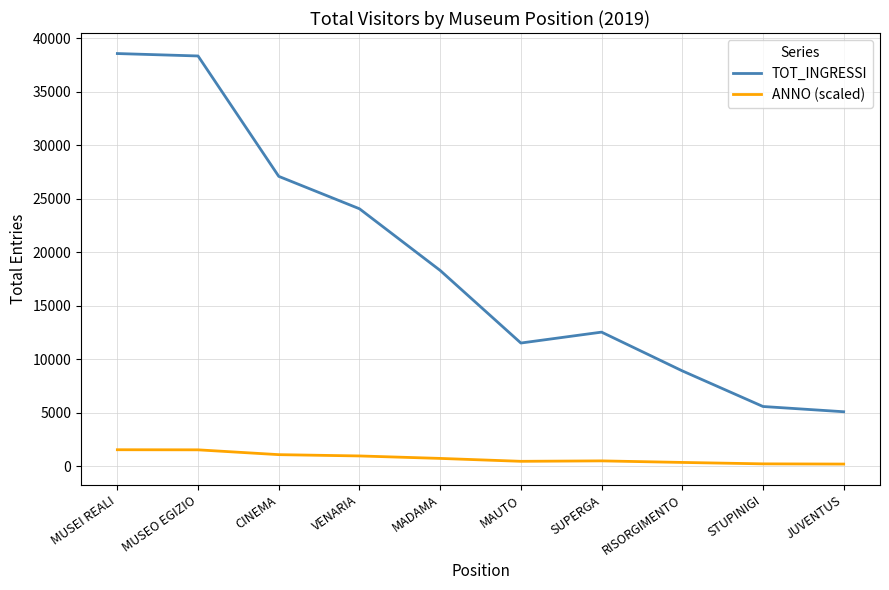

Is the value of TOT_INGRESSI at JUVENTUS greater than the value of ANNO (scaled) at MUSEO EGIZIO?

Yes